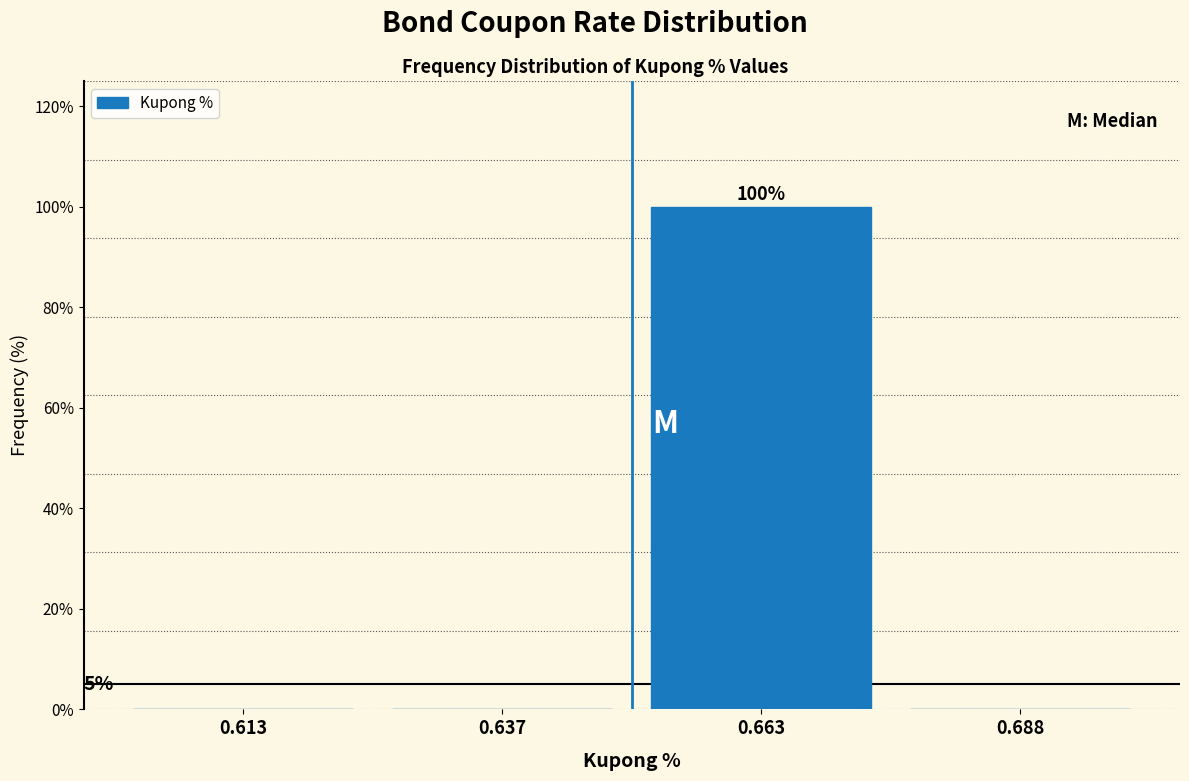

Which range on the x-axis has the tallest bar?

0.650 to 0.675